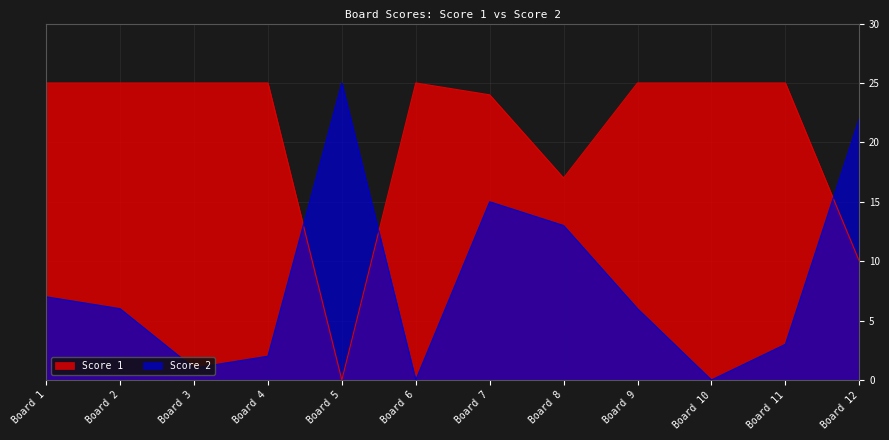

What are all the series names shown in the legend?

Score 1, Score 2